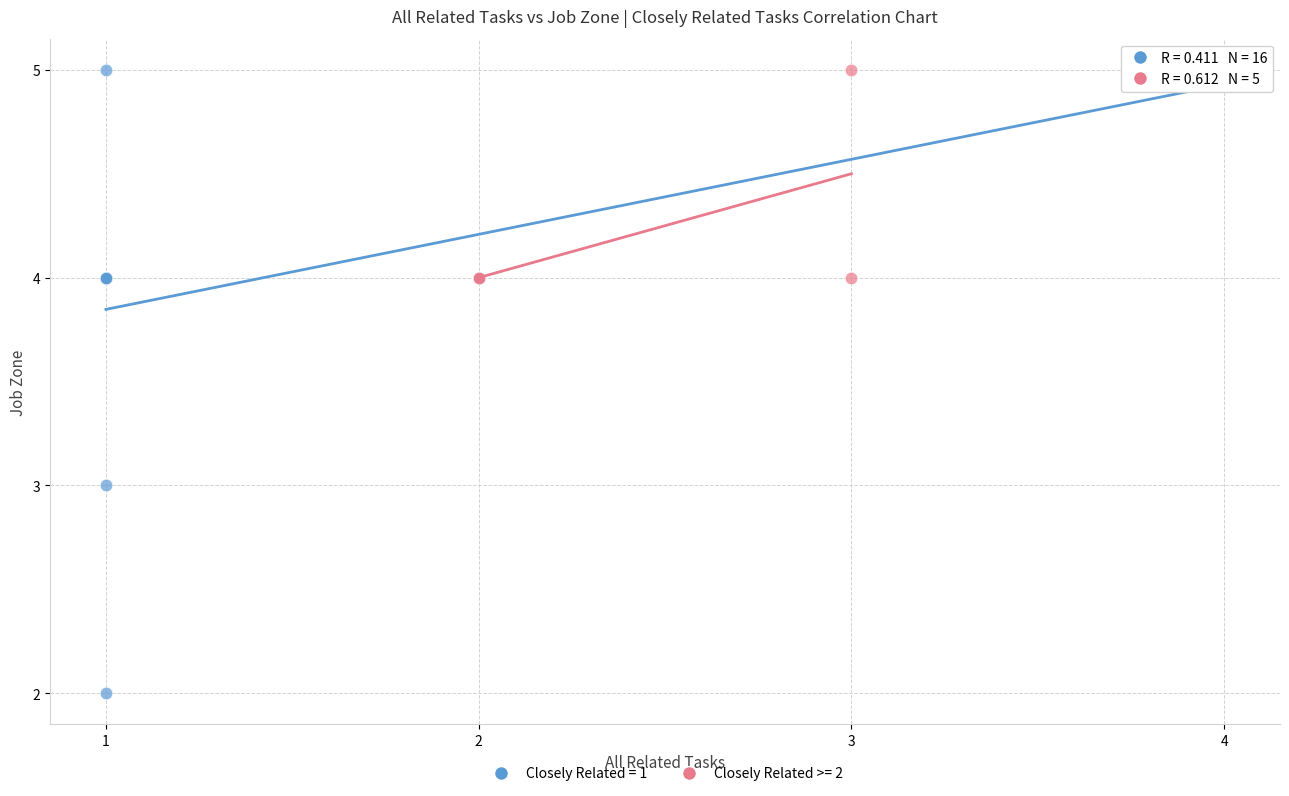

Which series reaches the minimum Y coordinate?

Closely Related = 1